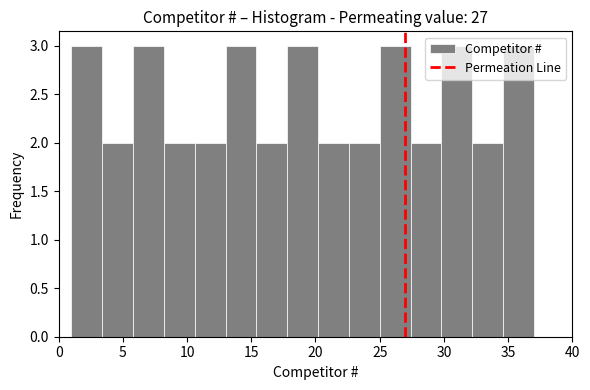

Reading left to right, transcribe this chart: for each bar, give the range it covers on the x-axis and its height. Neither the bar edges nor the heights are printed on the chart, so give them approximately, as read against the axes.

1.0 to 3.4: 3
3.4 to 5.8: 2
5.8 to 8.2: 3
8.2 to 10.6: 2
10.6 to 13.0: 2
13.0 to 15.4: 3
15.4 to 17.8: 2
17.8 to 20.2: 3
20.2 to 22.6: 2
22.6 to 25.0: 2
25.0 to 27.4: 3
27.4 to 29.8: 2
29.8 to 32.2: 3
32.2 to 34.6: 2
34.6 to 37.0: 3